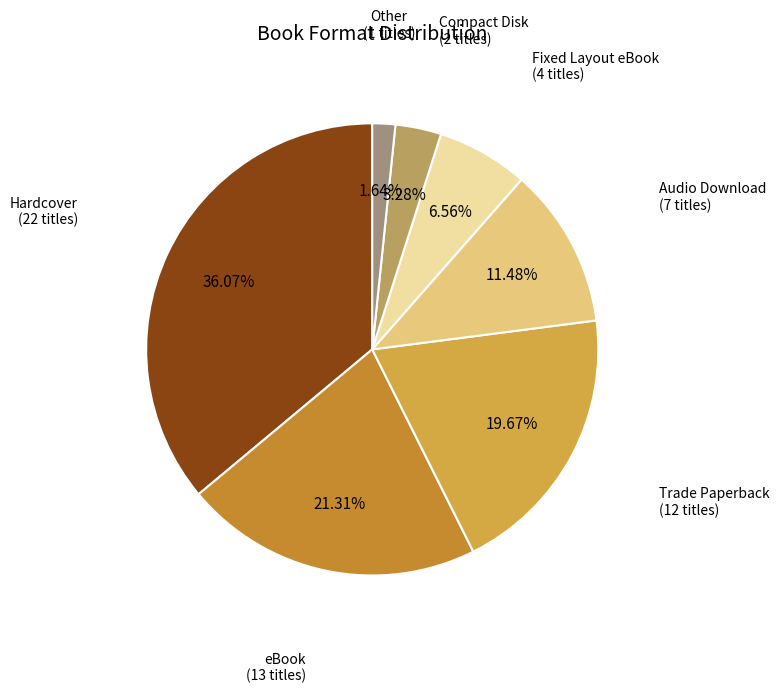

Count the number of slices in the pie.

7